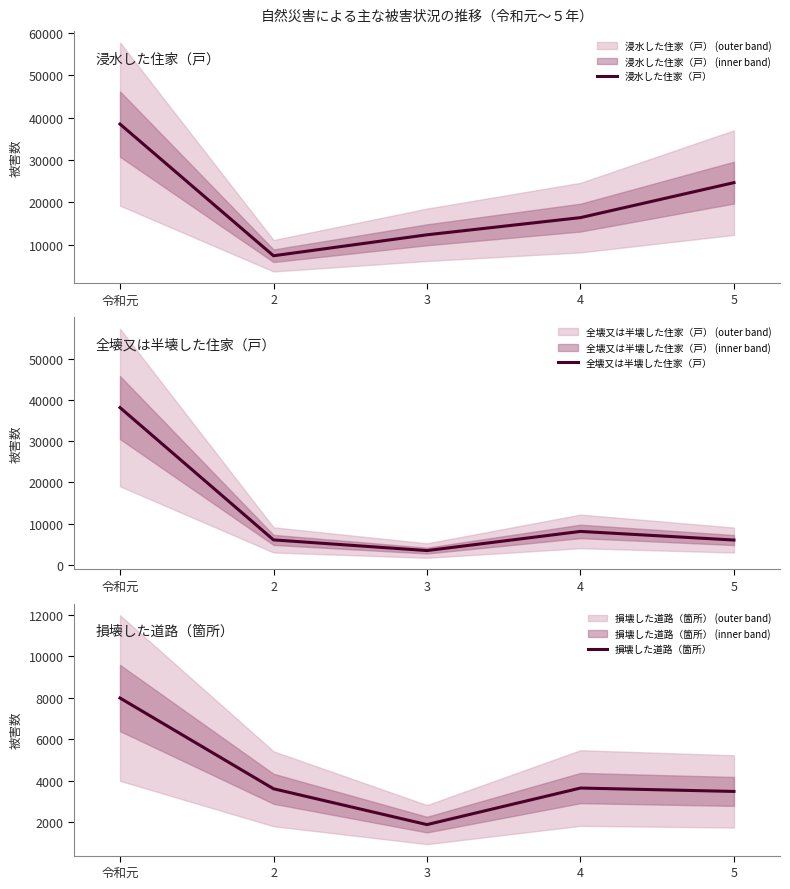

Reading left to right, list all the values displayed in this chart.

浸水した住家（戸）: 令和元=38444	2=7411	3=12350	4=16400	5=24646
全壊又は半壊した住家（戸）: 令和元=38127	2=6092	3=3504	4=8145	5=6054
損壊した道路（箇所）: 令和元=7983	2=3610	3=1883	4=3645	5=3482